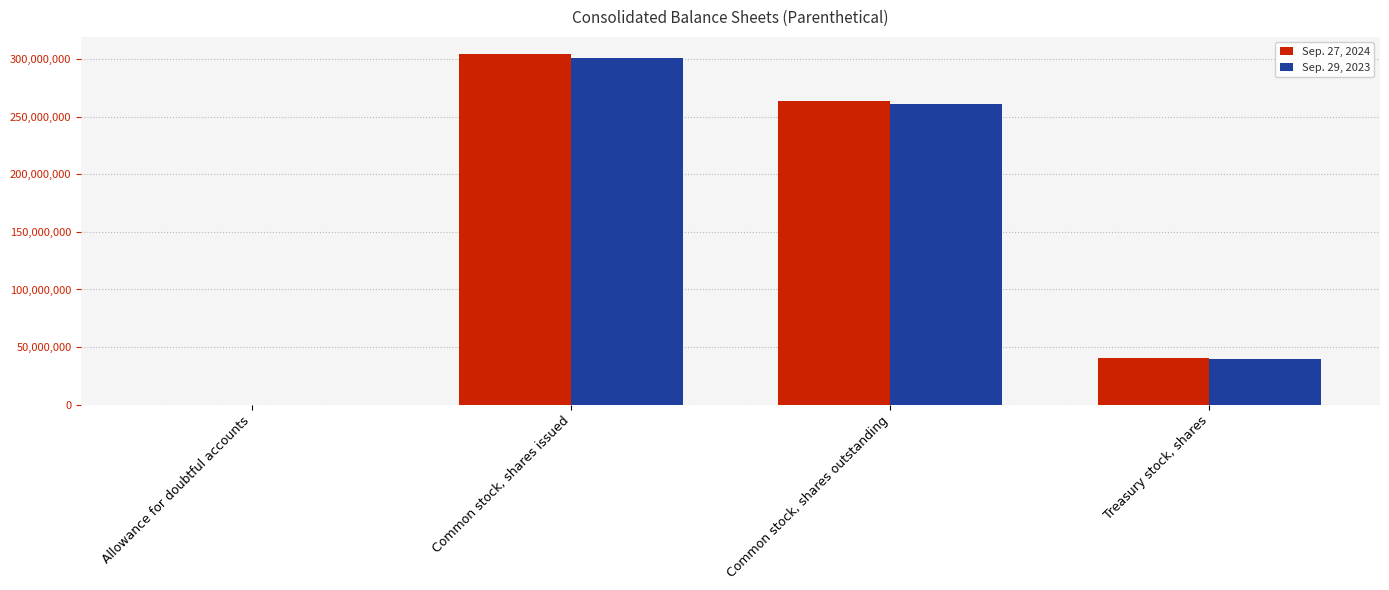

Between Allowance for doubtful accounts and Treasury stock, shares, which series saw the biggest shift?

Sep. 27, 2024